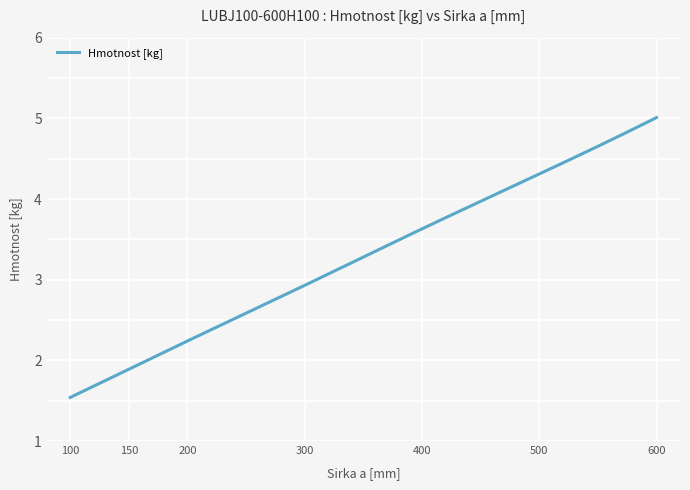

What is the maximum value shown in the chart?

5.0